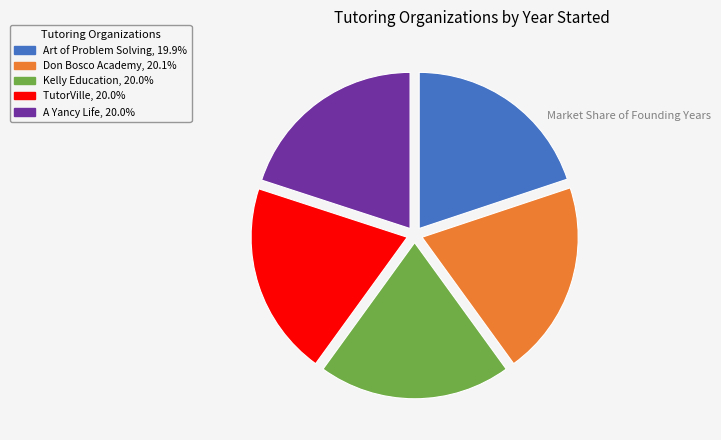

Does Kelly Education represent more than half of the total?

No